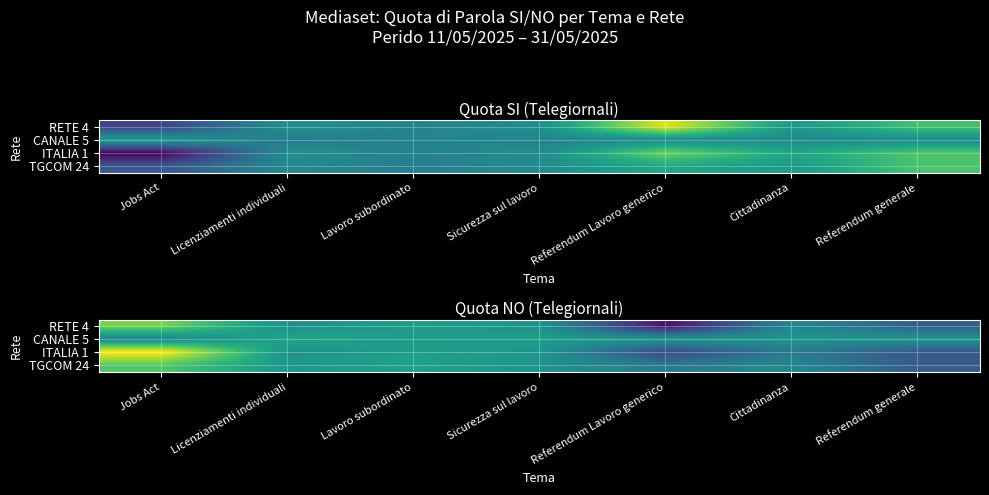

Rank the series by their maximum value, from highest to lowest.

ITALIA 1, RETE 4, TGCOM 24, CANALE 5